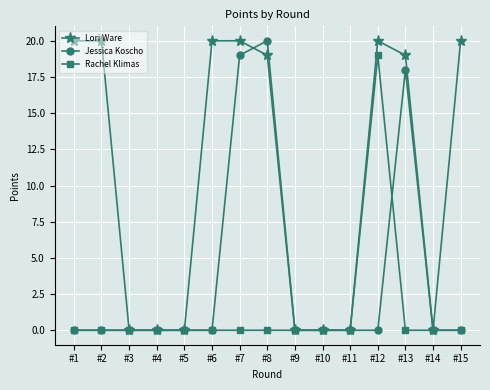

List the series in order of their overall mean, highest first.

Lori Ware, Jessica Koscho, Rachel Klimas